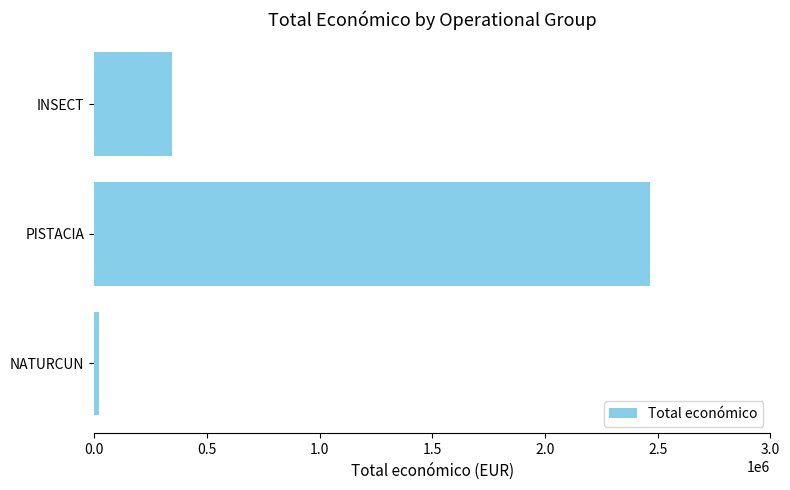

Rank the categories by value from lowest to highest.

NATURCUN, INSECT, PISTACIA